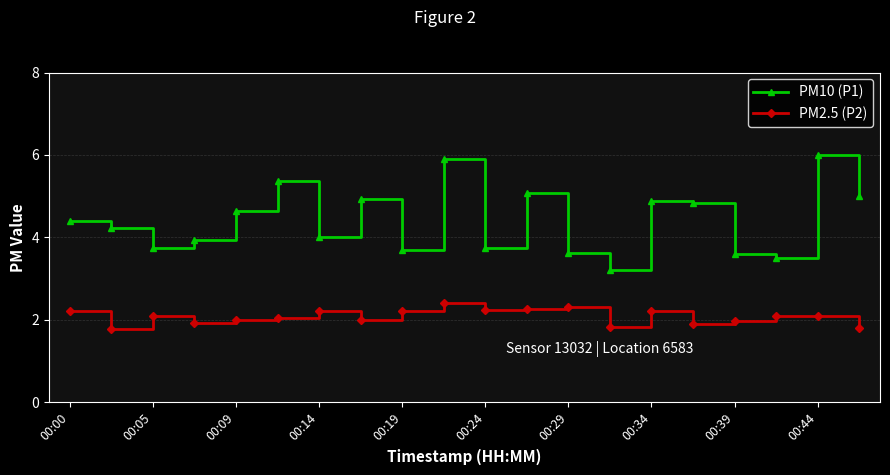

What is the minimum value shown in the chart?

1.8